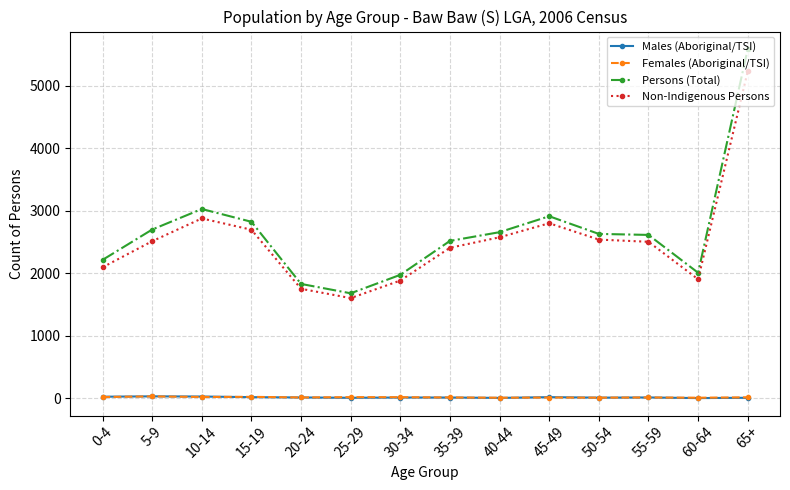

At which category does Persons (Total) reach its first local peak?

10-14